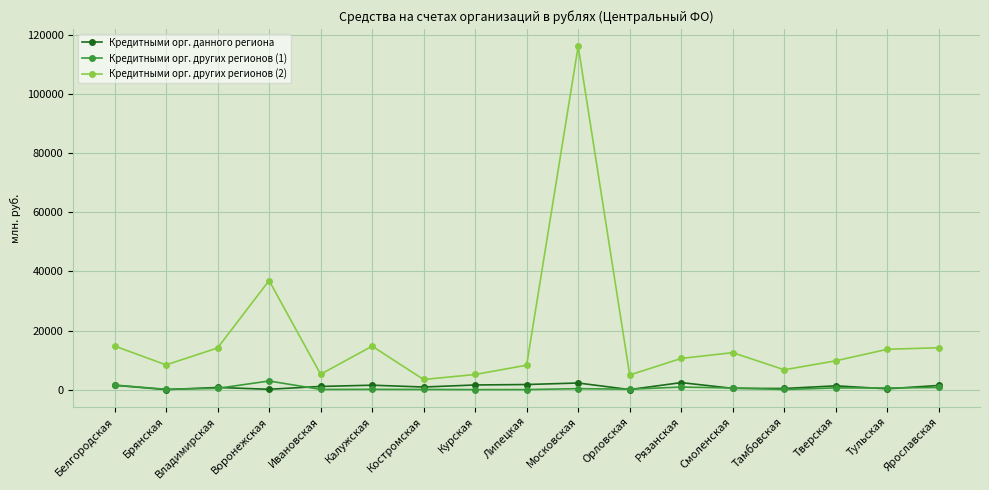

True or false: Кредитными орг. других регионов (1) has more than 0 points higher than both neighbors.

True